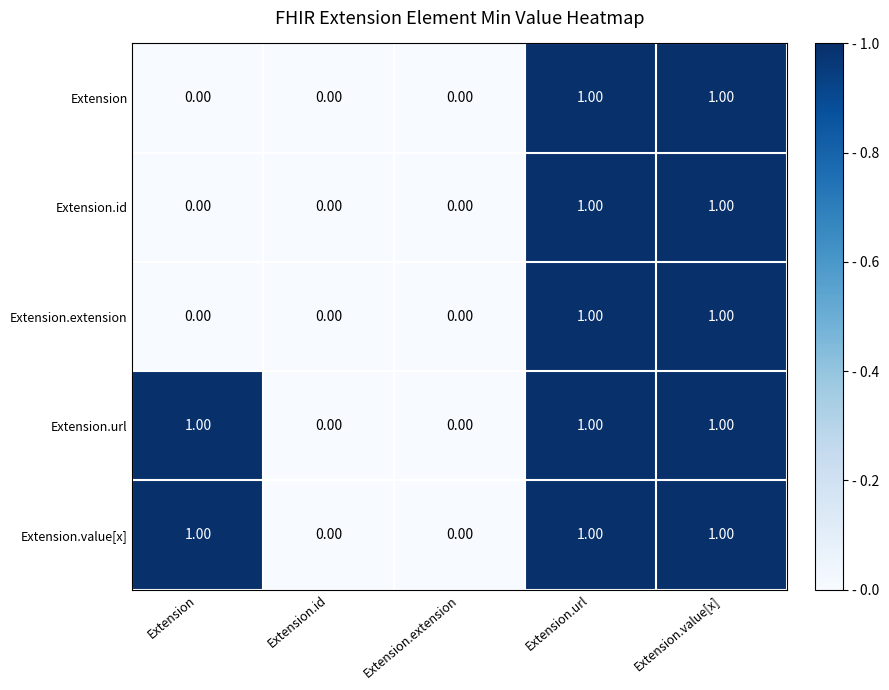

What is the total value across all series at Extension.url?

5